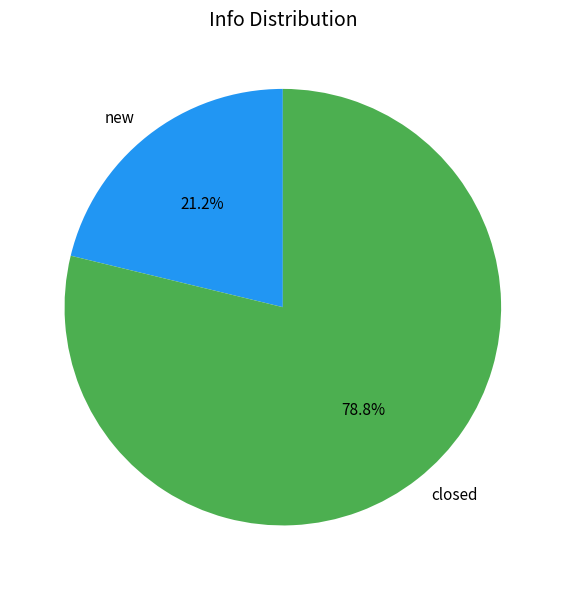

Between new and closed, which is larger?

closed